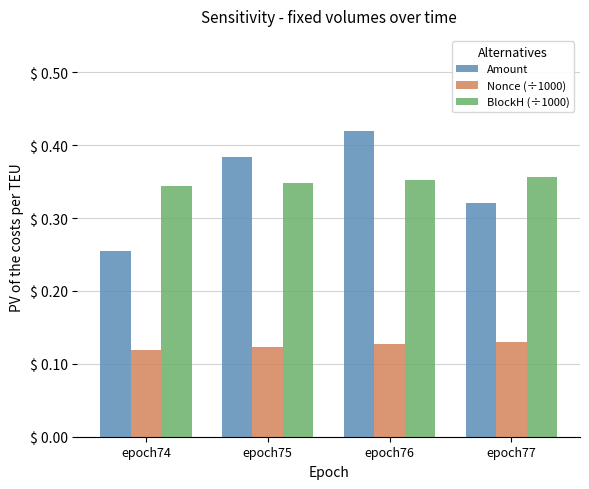

How many Nonce (÷1000) values are between 0 and 1?

4